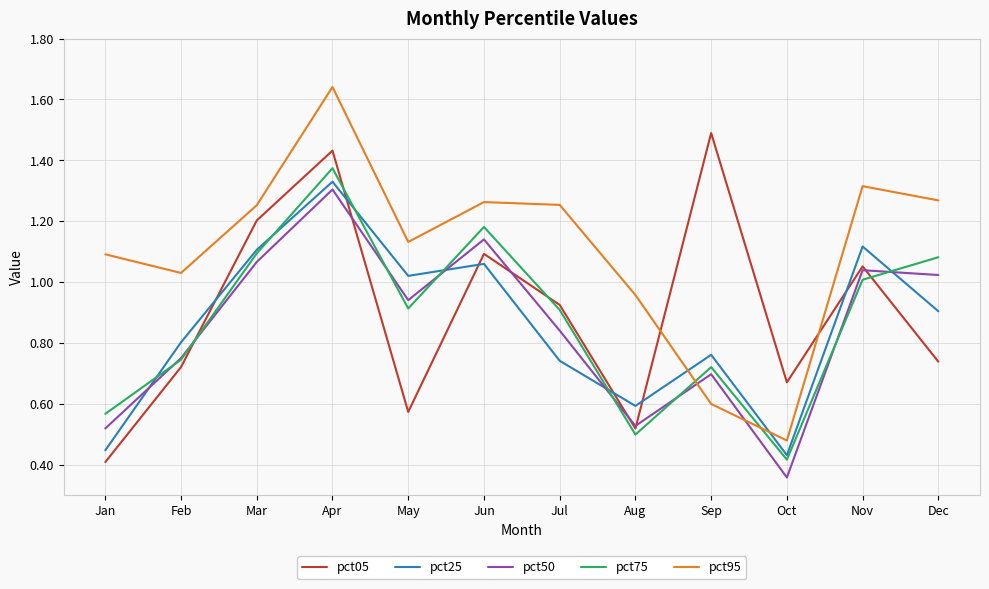

Where is pct05 nearest to the value 0?

Jan